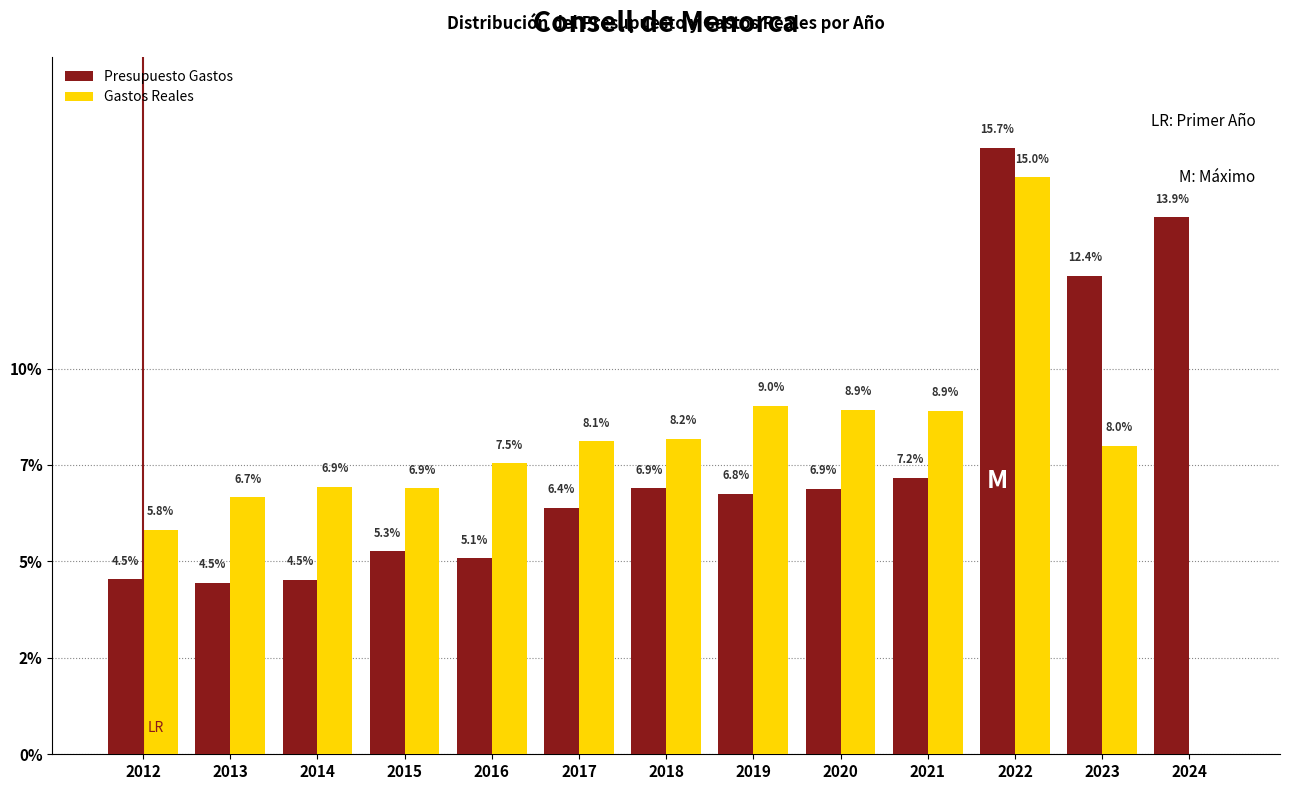

What are all the series names shown in the legend?

Presupuesto Gastos, Gastos Reales